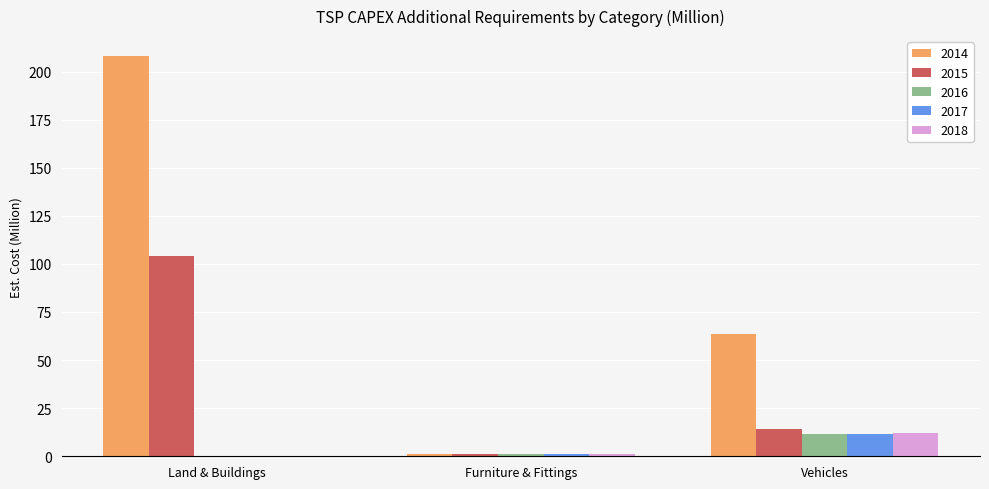

What is the sum of all 2018 values?

13.2